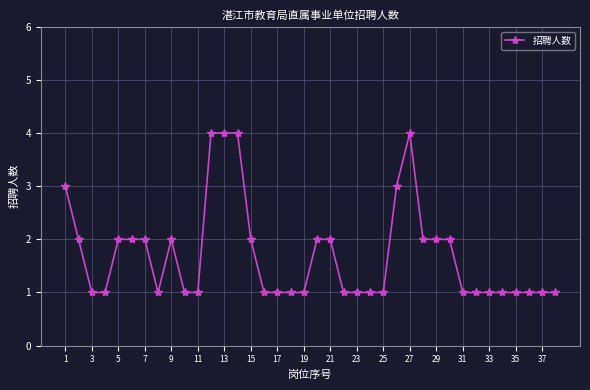

What is the difference between the second highest and second lowest values?

3